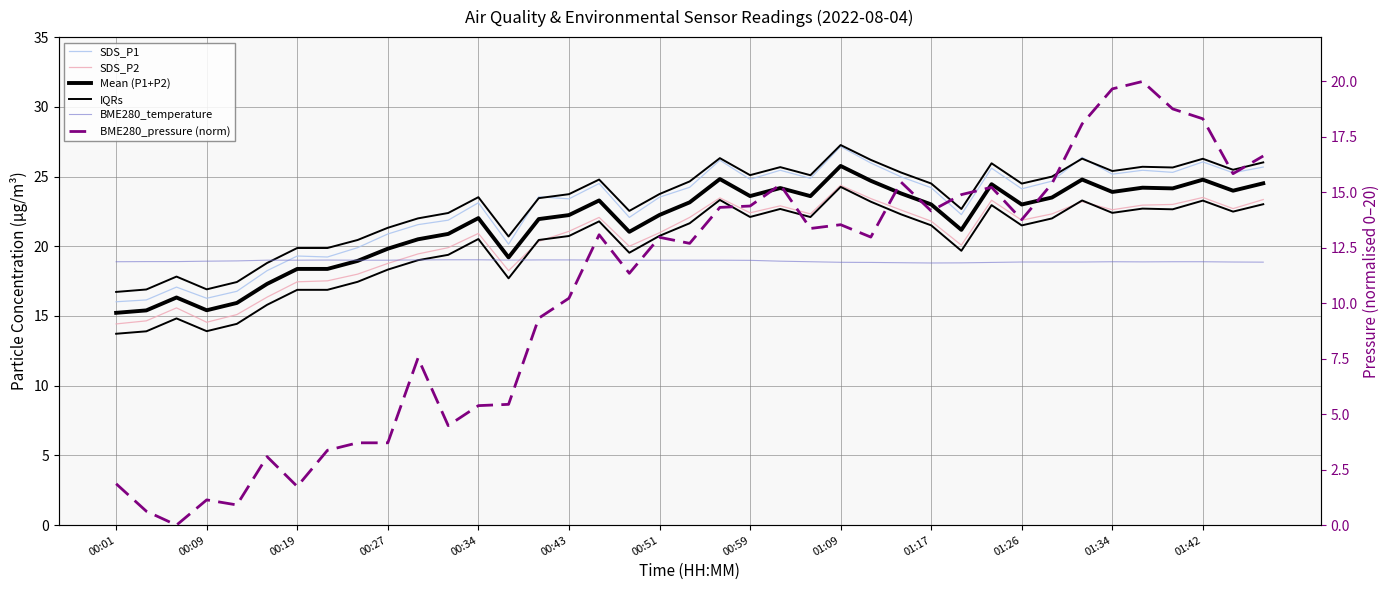

How many interior local peaks does the SDS_P2 series have?

9